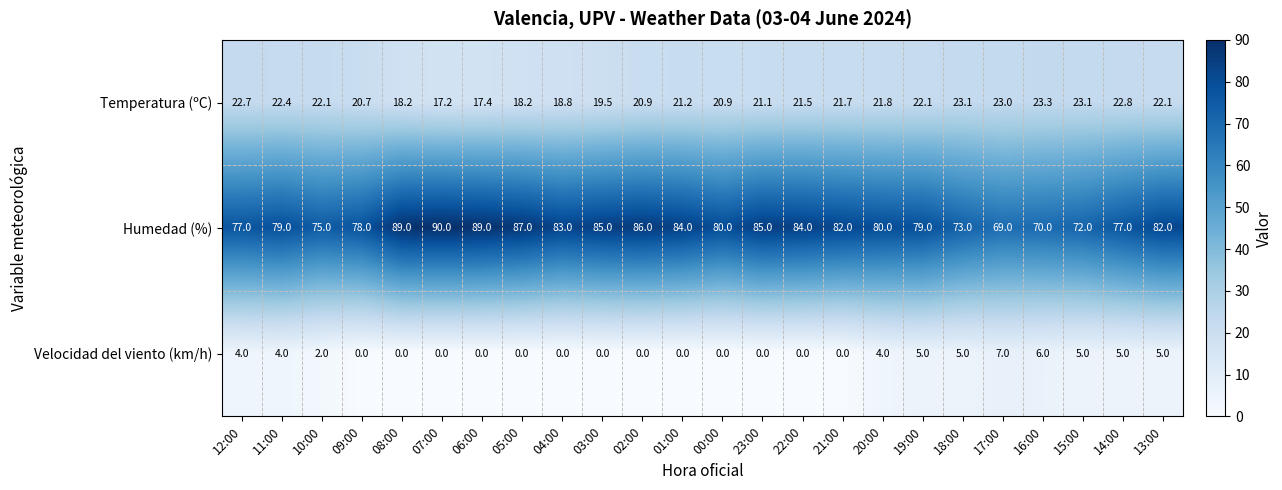

What is the difference between the highest and lowest values at 12:00?

73.0